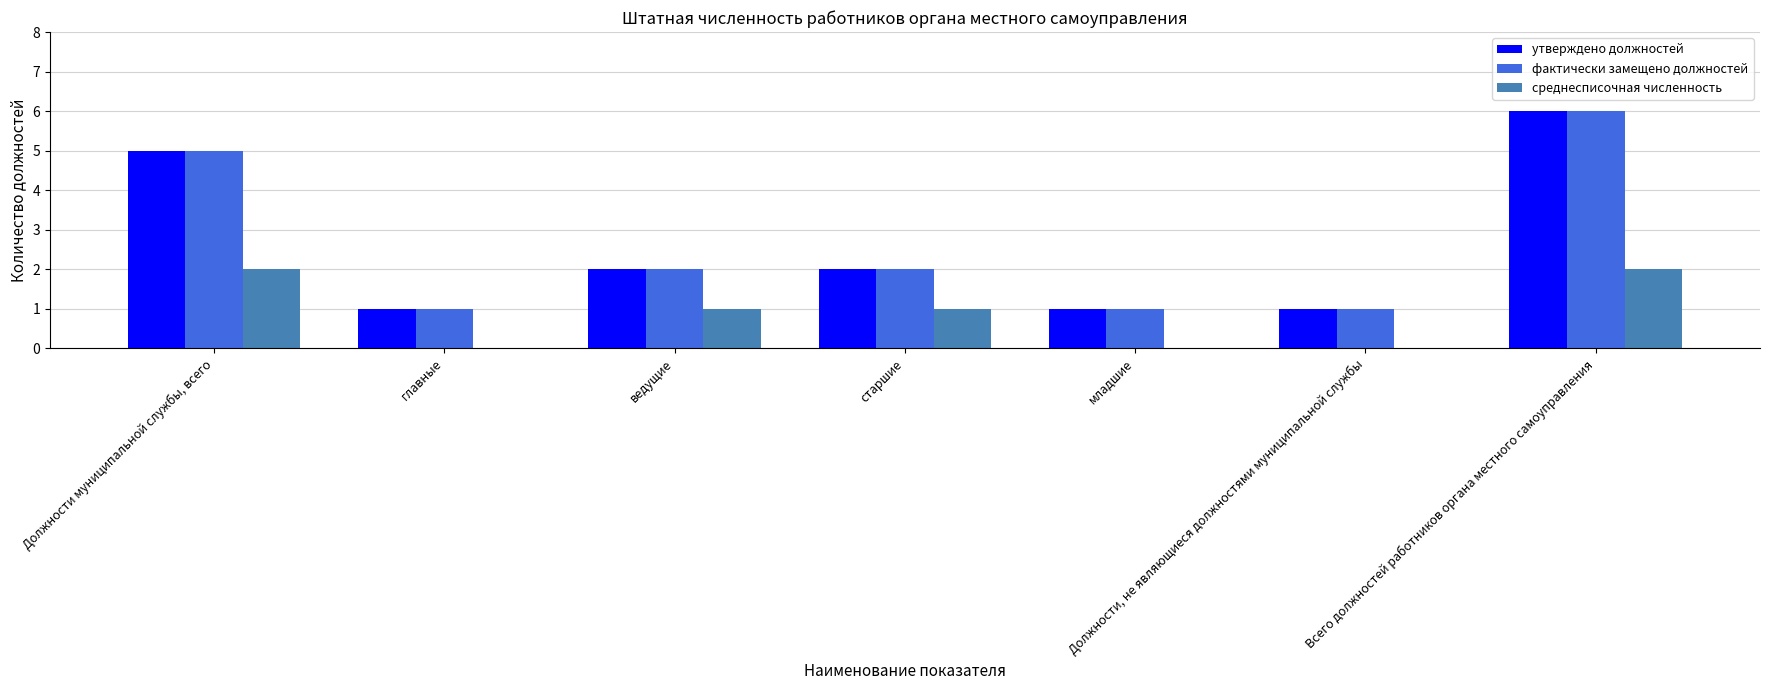

What is the total value across all series at ведущие?

5